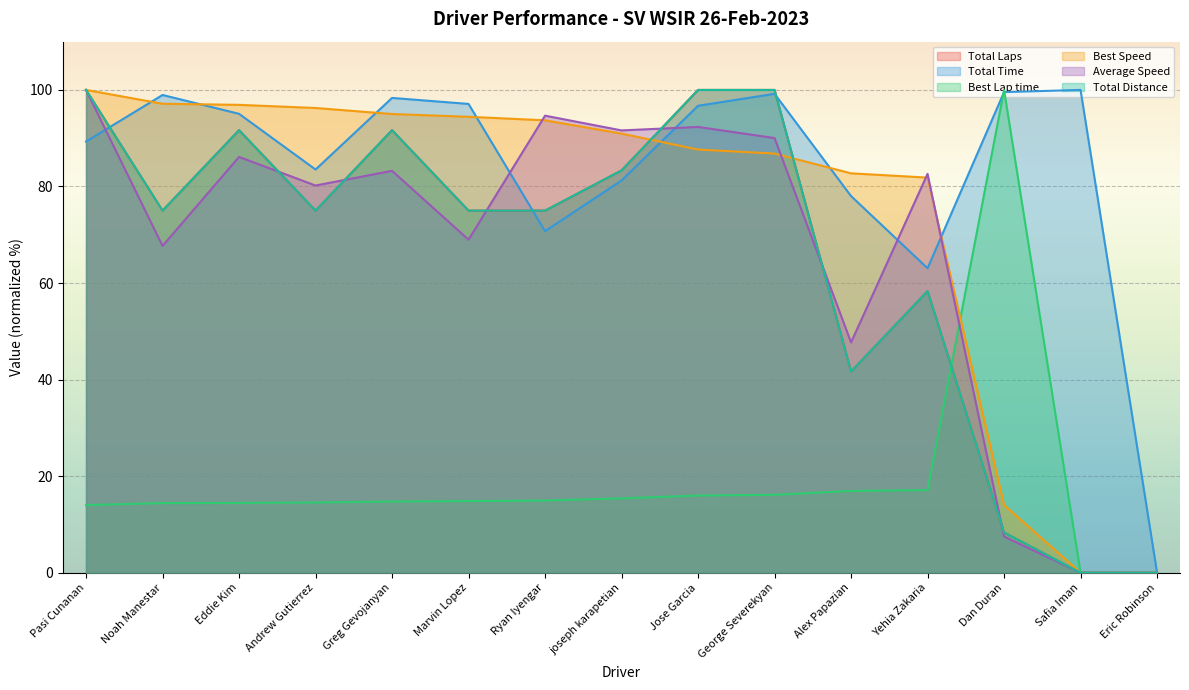

Which series has the largest range (max minus min)?

Total Laps